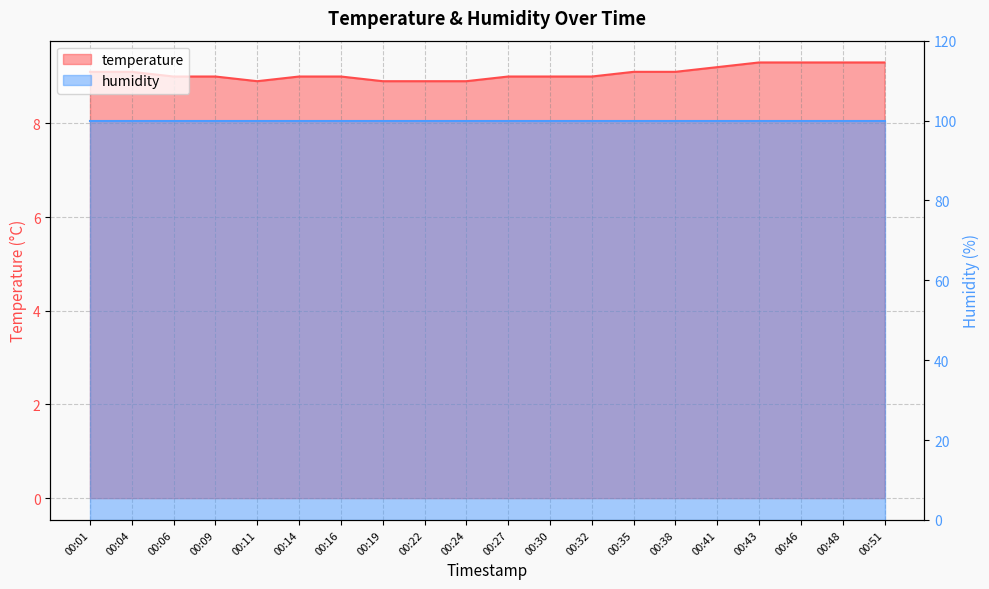

Between 00:16 and 00:14, which is larger?

00:16